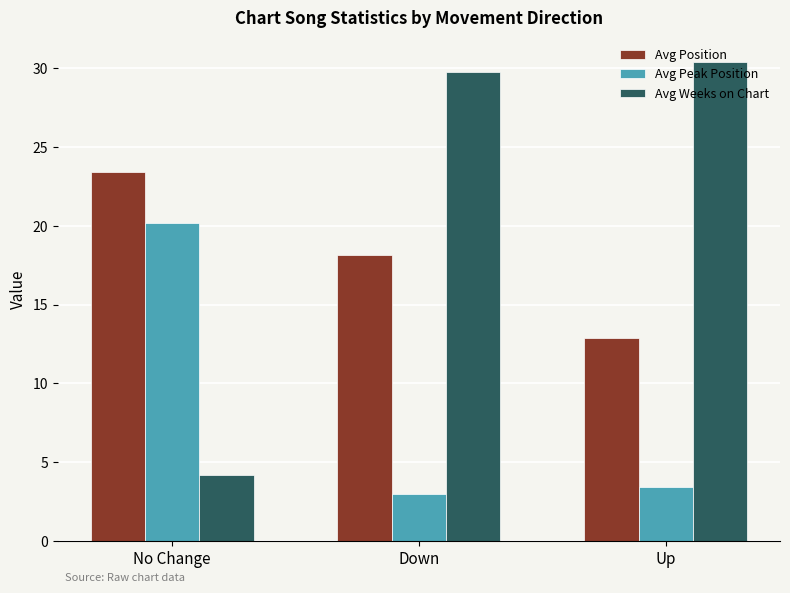

How many groups of bars are there?

3